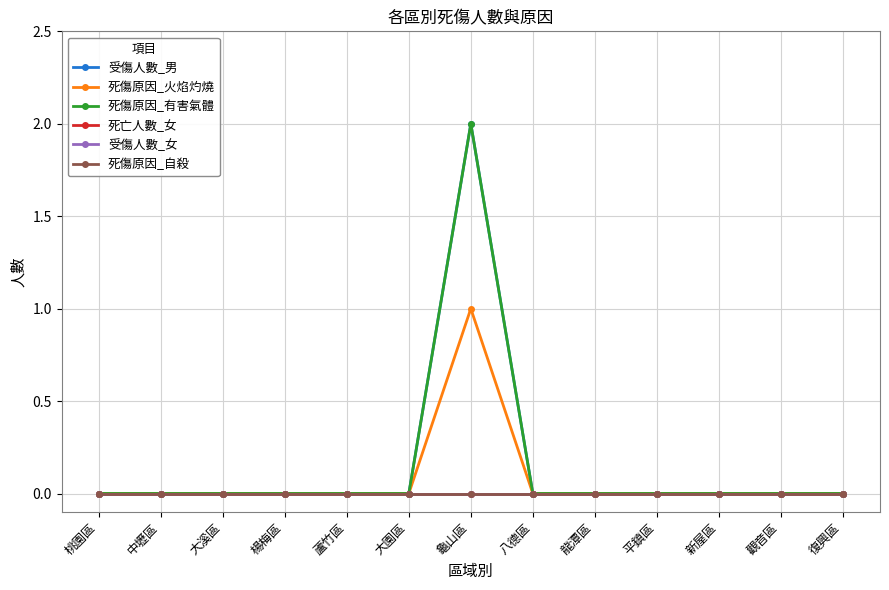

Which series has the largest range (max minus min)?

受傷人數_男